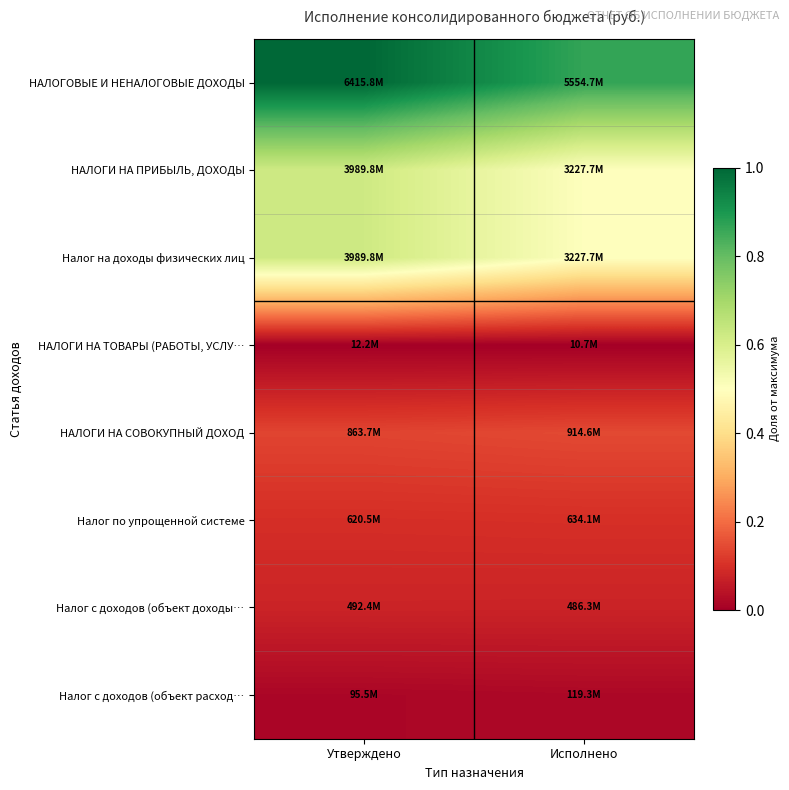

At how many categories does at least one series exceed 0?

2